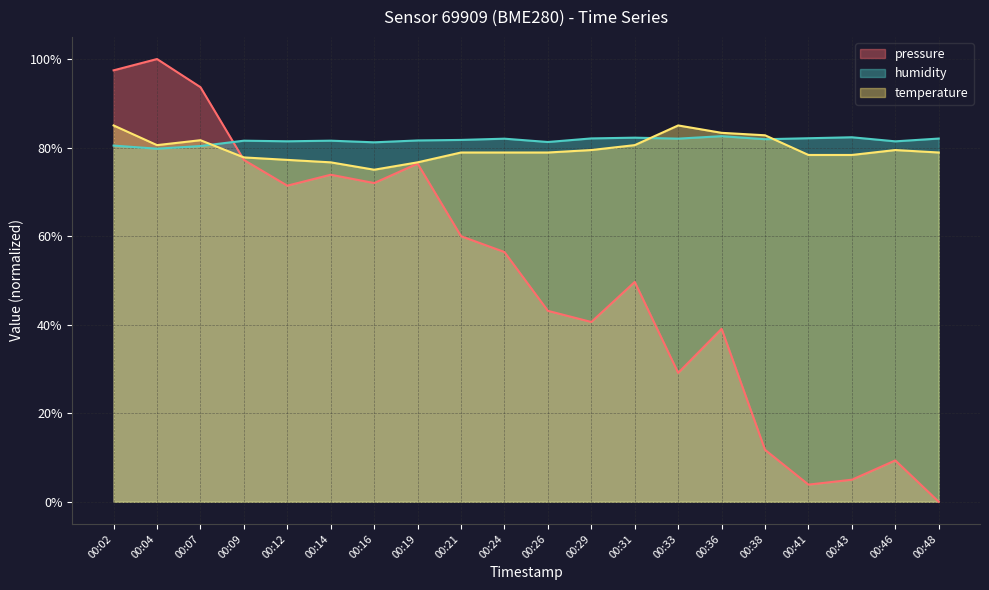

Which series has the largest range (max minus min)?

pressure